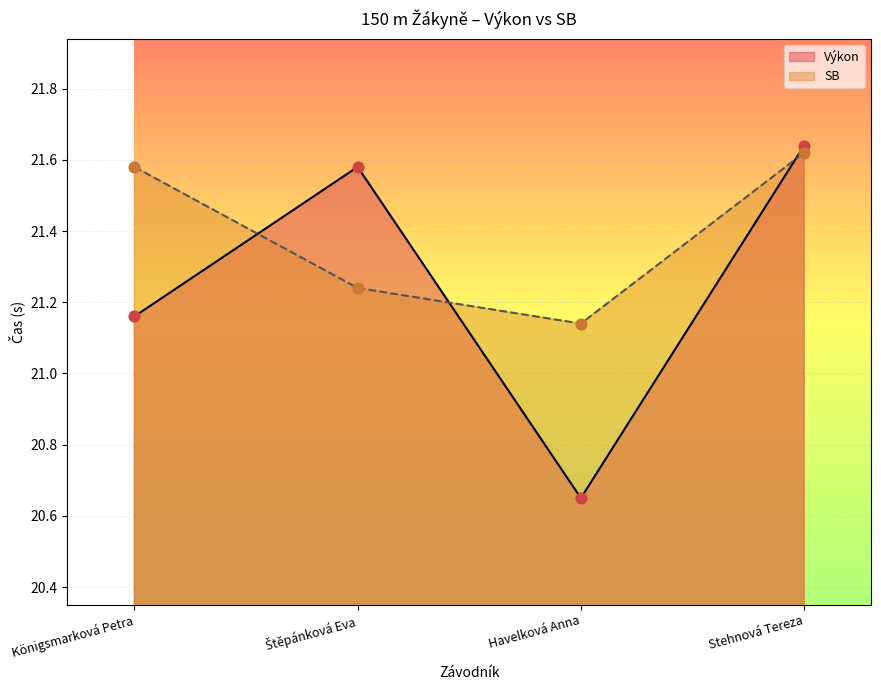

Which series contains the highest Y value?

Výkon